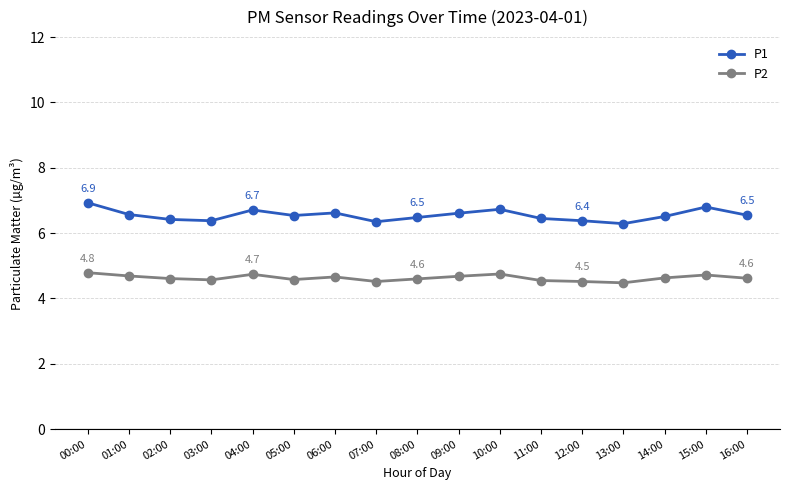

What is the maximum value shown in the chart?

6.9